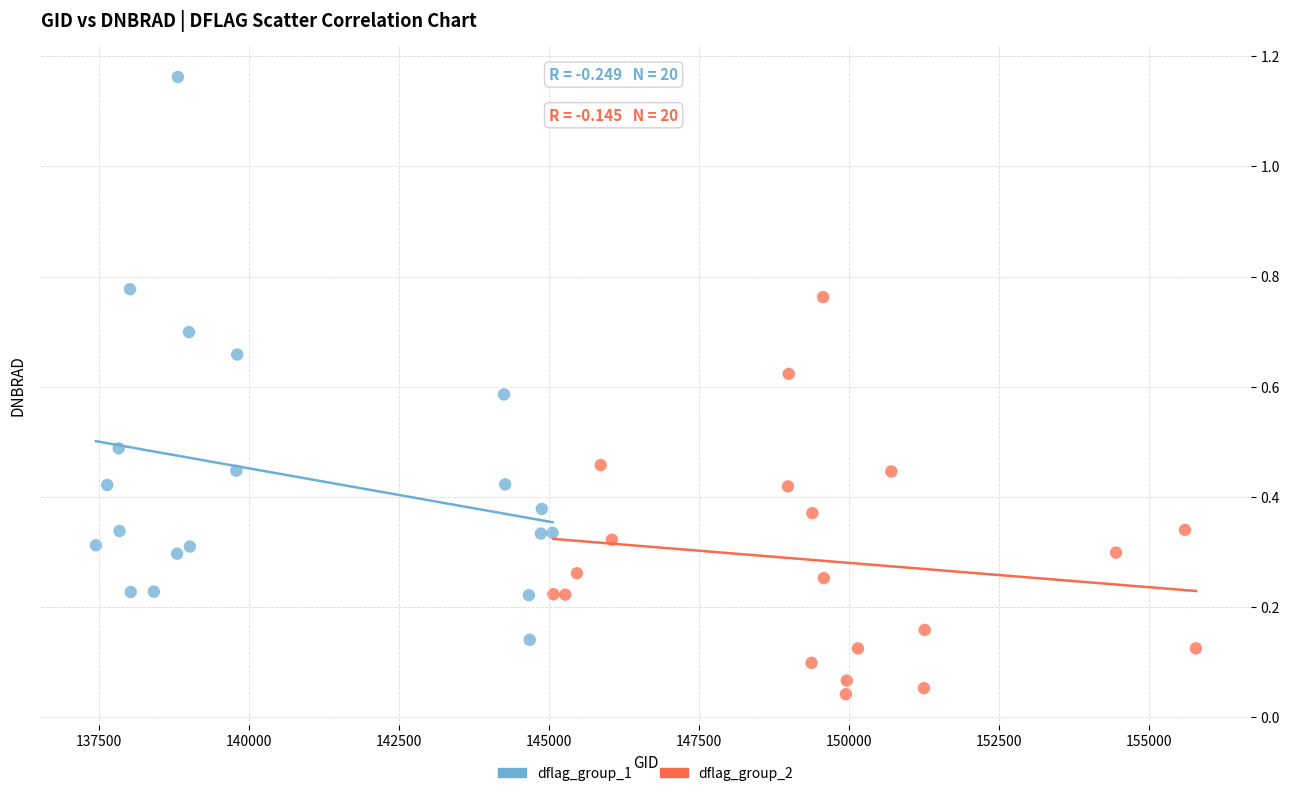

Which series contains the highest Y value?

dflag_group_1